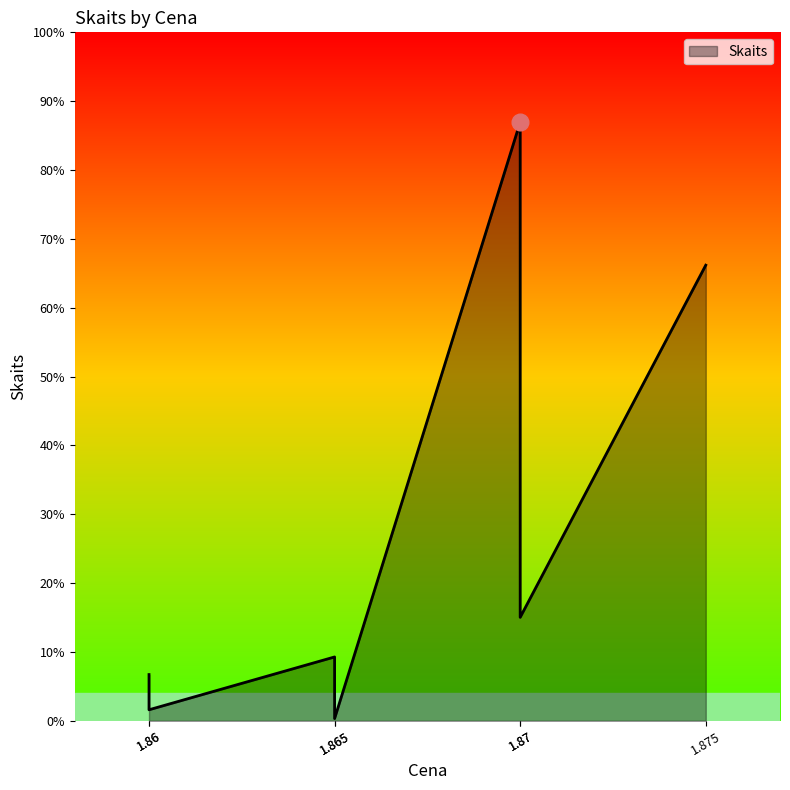

List the labels in order of value, largest first.

1.87, 1.875, 1.87, 1.865, 1.86, 1.86, 1.865